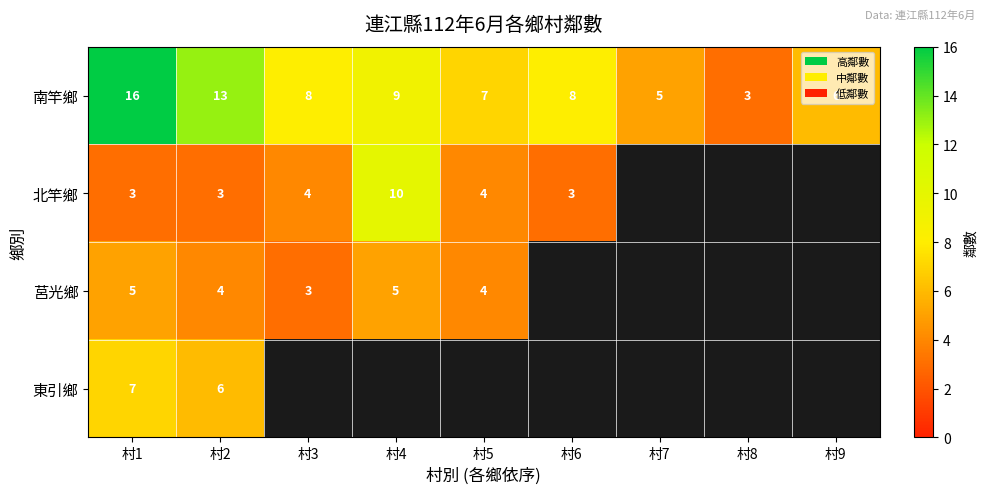

The 北竿鄉 series shows 4 at 村1. True or false?

False